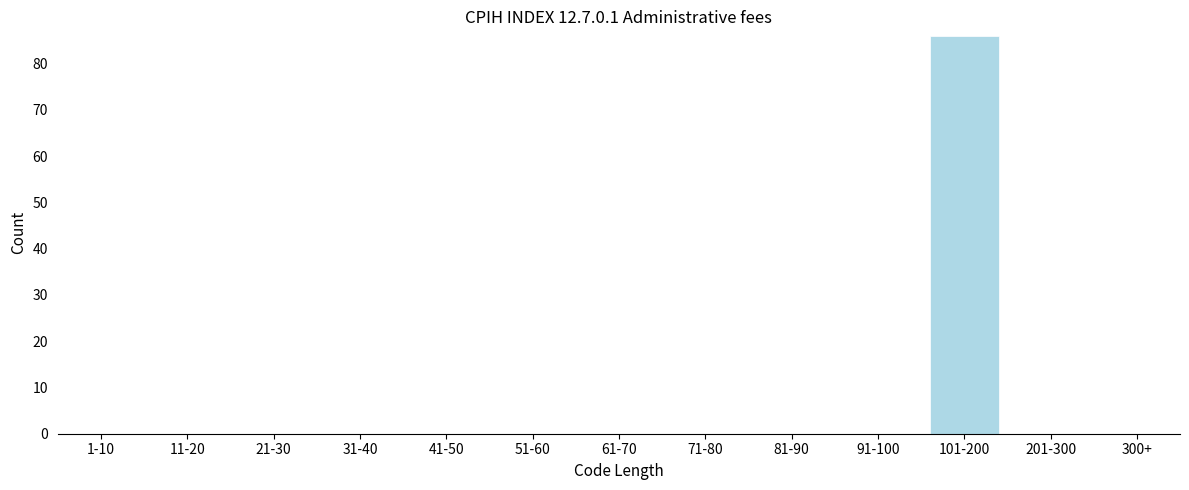

Reading left to right, transcribe all the data shown in this chart.

1-10=0	11-20=0	21-30=0	31-40=0	41-50=0	51-60=0	61-70=0	71-80=0	81-90=0	91-100=0	101-200=86	201-300=0	300+=0